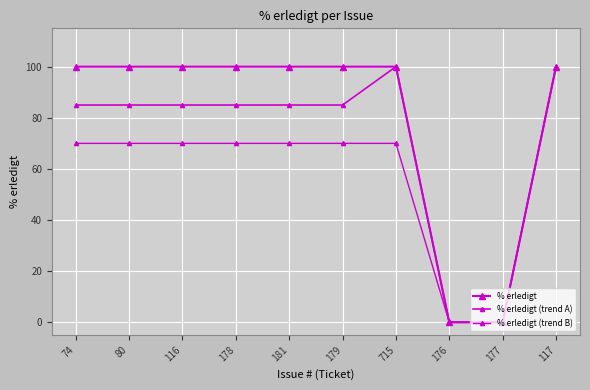

The % erledigt (trend B) series shows 70 at 80. True or false?

True